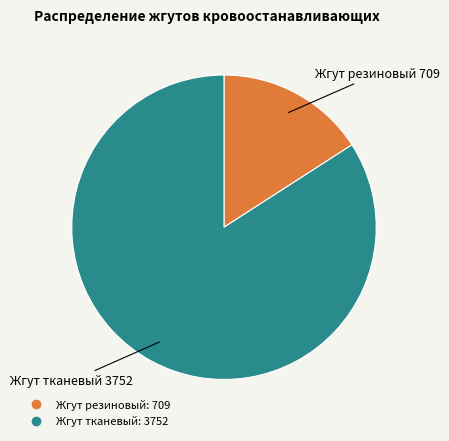

Rank the categories by value from highest to lowest.

Жгут тканевый, Жгут резиновый